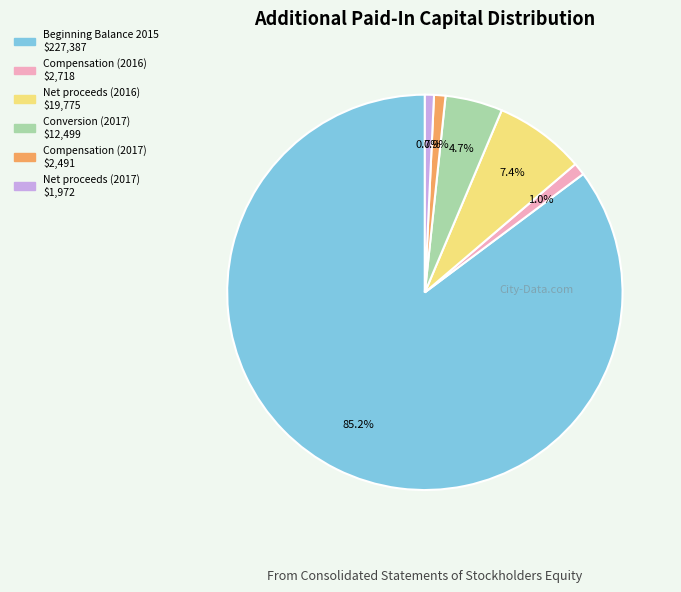

To the nearest percent, what percentage of the pie is Conversion (2017)?

5%